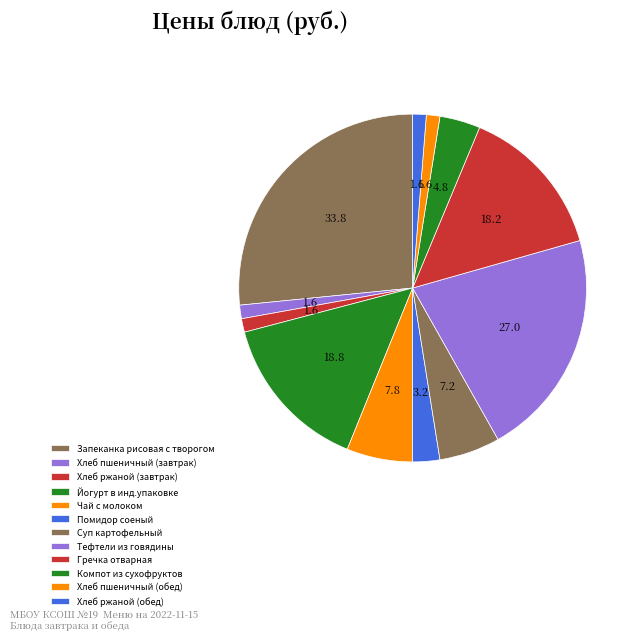

What portion of the pie excludes Хлеб ржаной (обед)?

98.7%